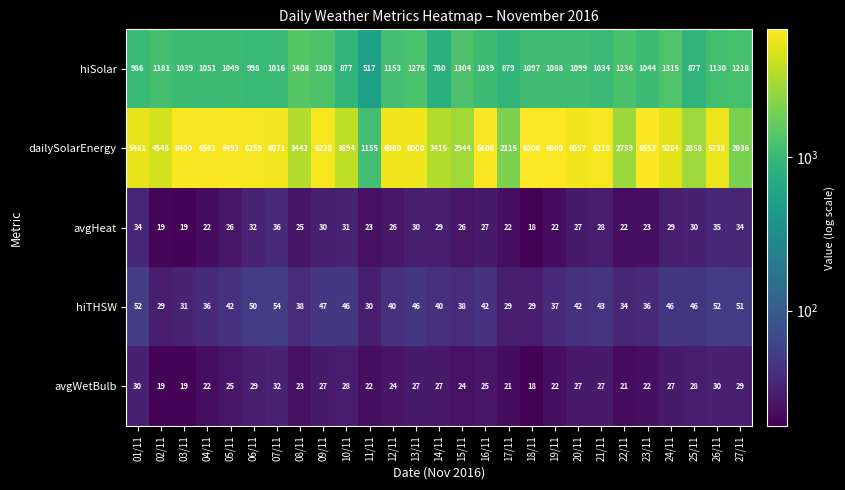

The hiSolar series shows 1559 at 20/11. True or false?

False